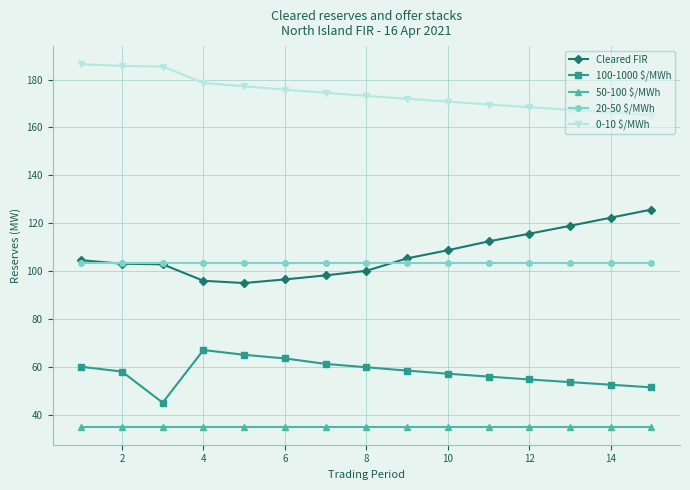

True or false: Cleared FIR and 50-100 $/MWh cross at least once.

False